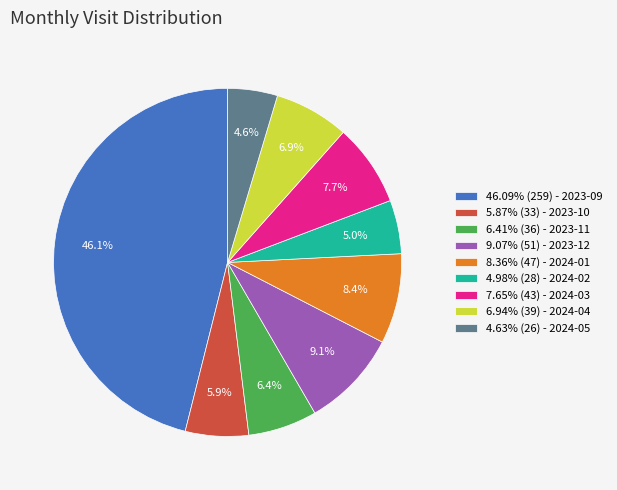

How many segments does this pie chart have?

9